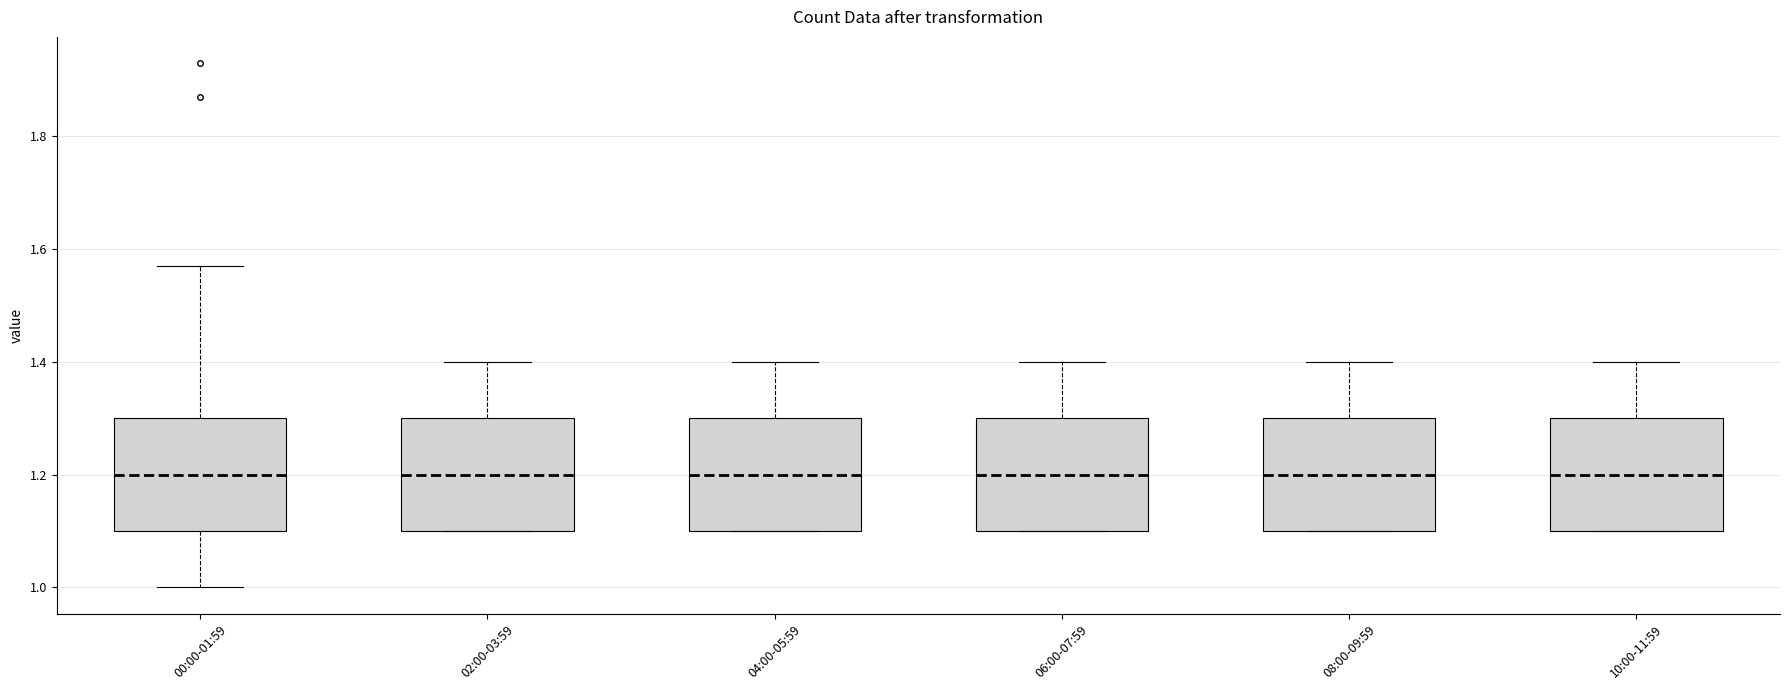

Reading left to right, transcribe this box plot: for each box, give where its median line is, the range the box spans, and where its two whiskers end, as read against the y-axis. The values are not printed on the chart, so give them approximately, as read against the axis.

00:00-01:59: median 1.20, box 1.10 to 1.30, whiskers 1.00 to 1.58
02:00-03:59: median 1.20, box 1.10 to 1.30, whiskers 1.10 to 1.40
04:00-05:59: median 1.20, box 1.10 to 1.30, whiskers 1.10 to 1.40
06:00-07:59: median 1.20, box 1.10 to 1.30, whiskers 1.10 to 1.40
08:00-09:59: median 1.20, box 1.10 to 1.30, whiskers 1.10 to 1.40
10:00-11:59: median 1.20, box 1.10 to 1.30, whiskers 1.10 to 1.40